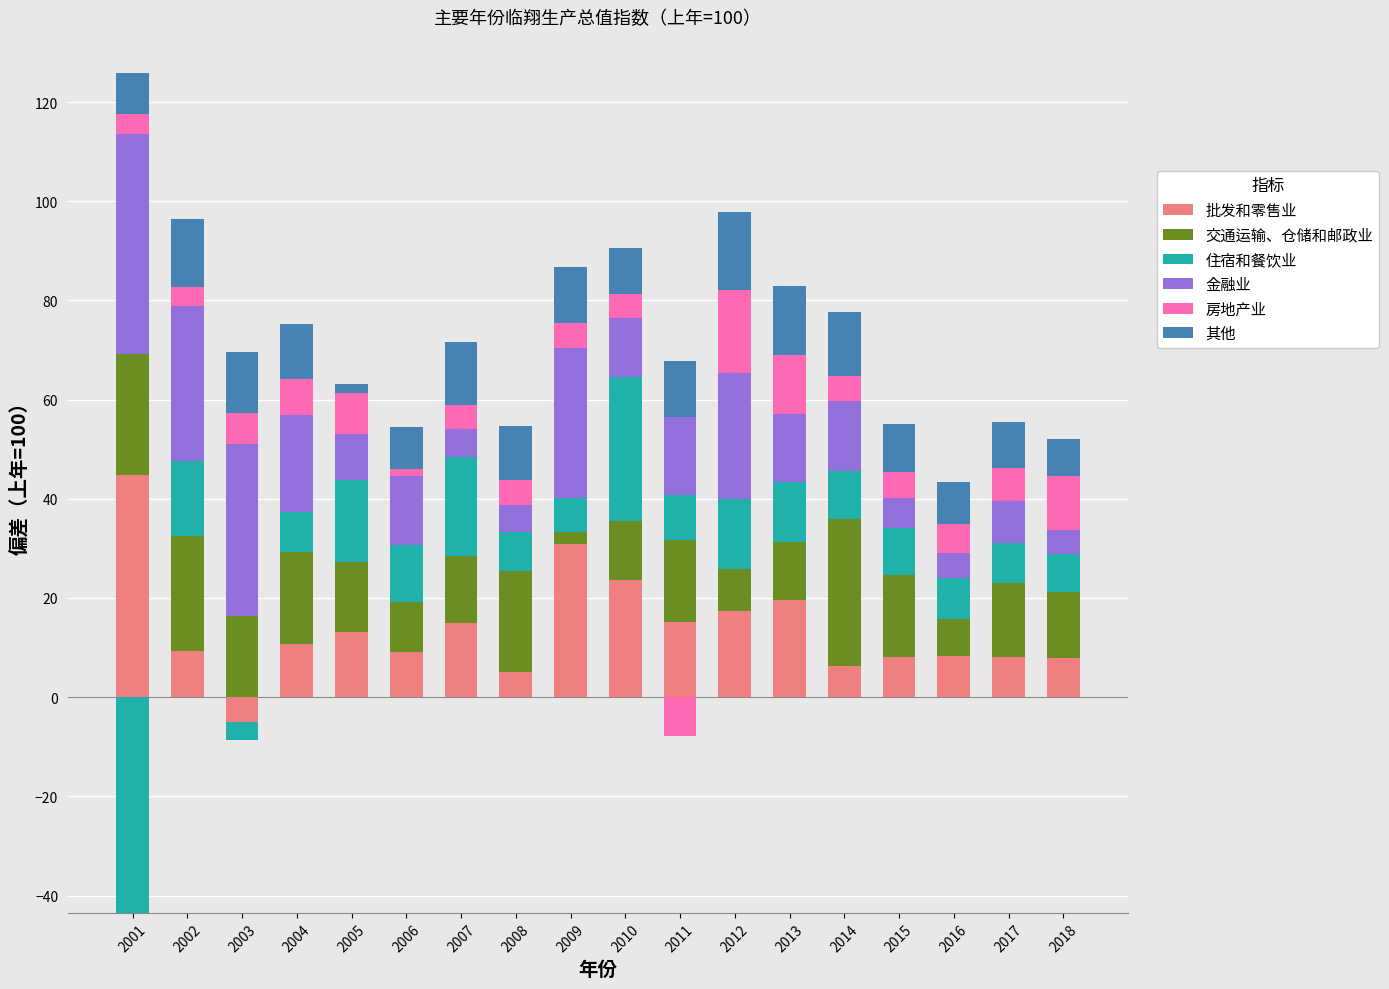

How many groups of bars are there?

18